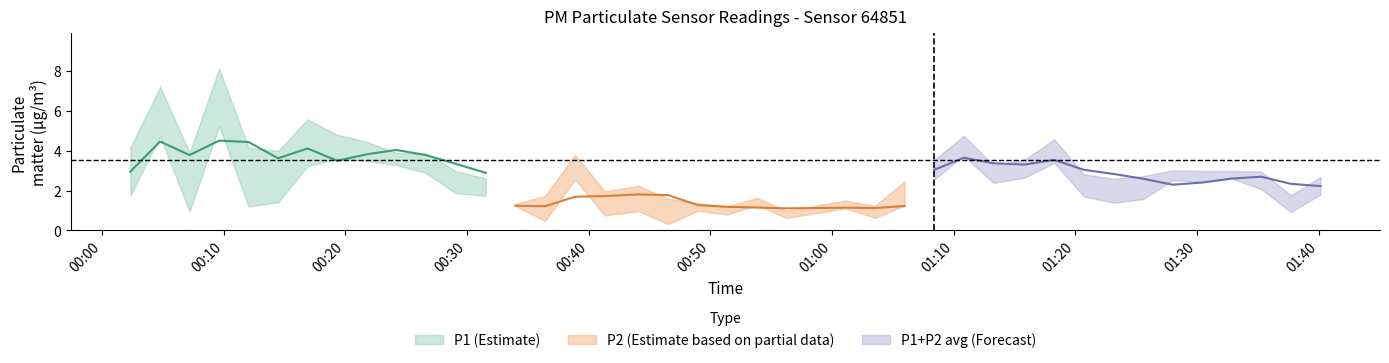

What is the value of the P1 point at the 32nd from the left?

3.4